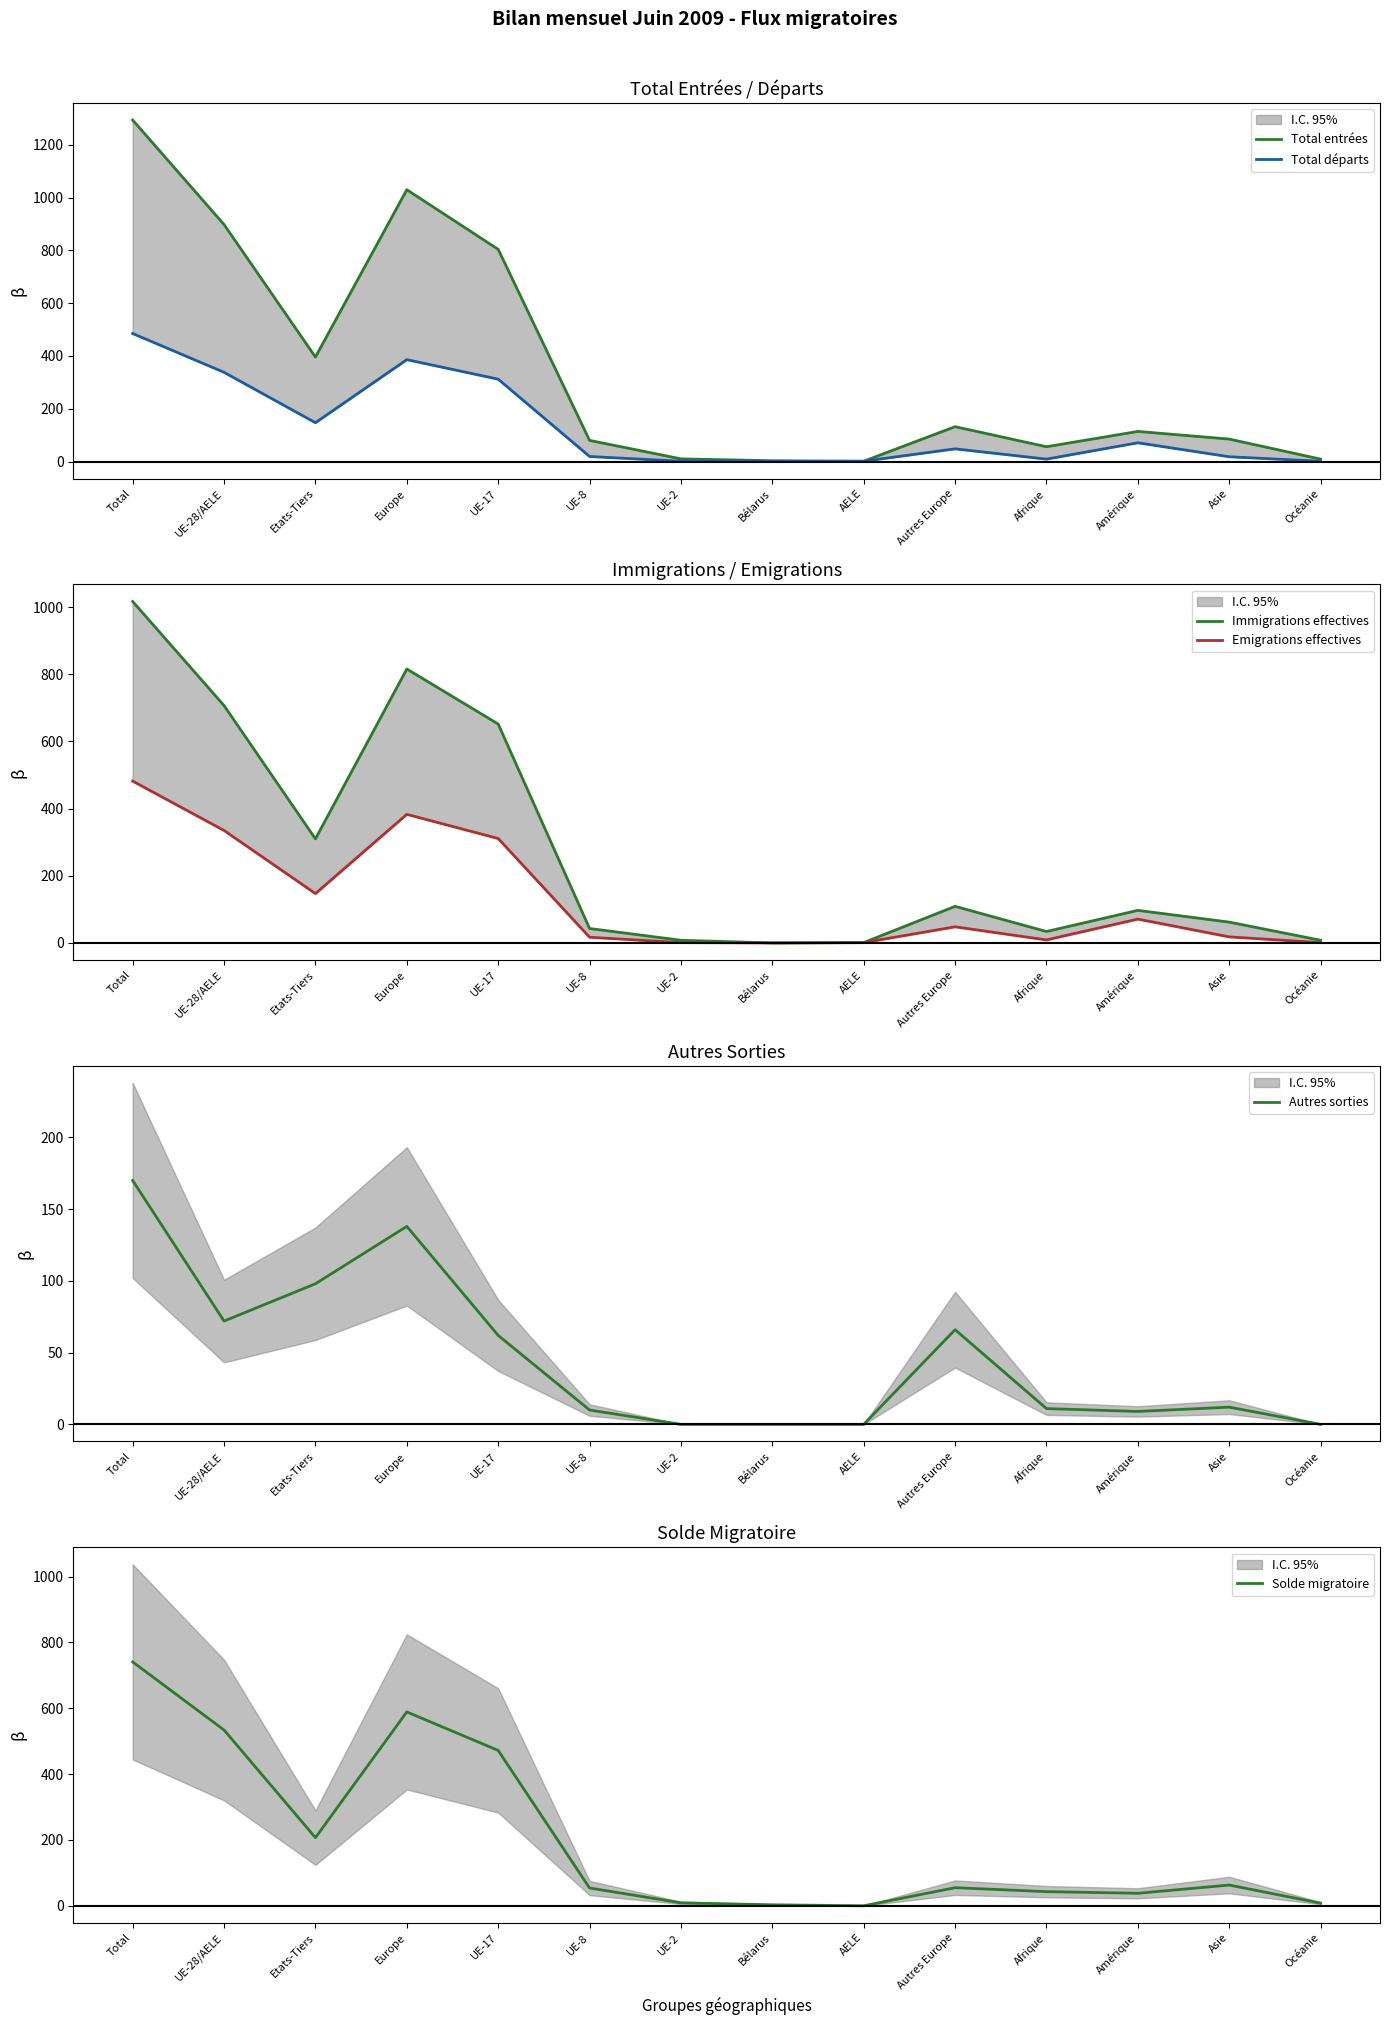

Which series has the widest spread of values?

Total entrées